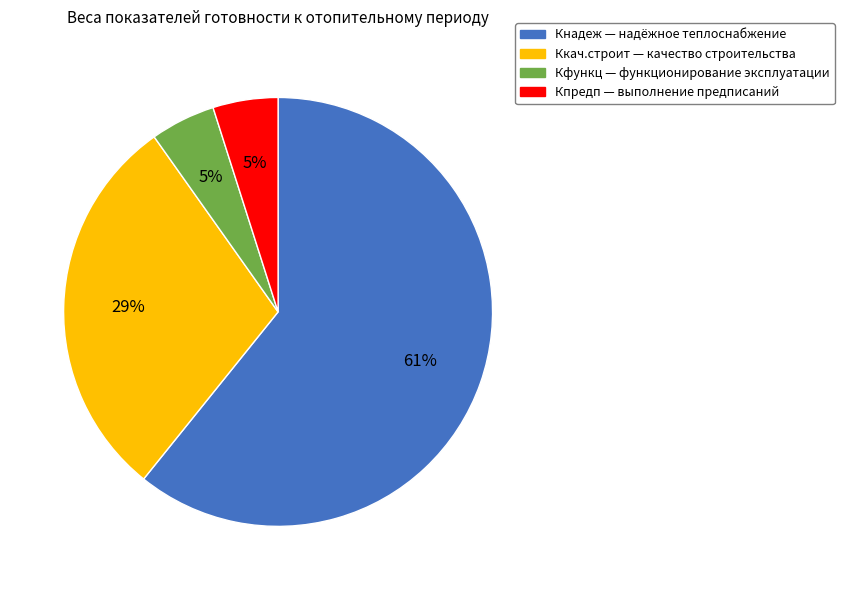

Does any single category account for the majority?

Yes